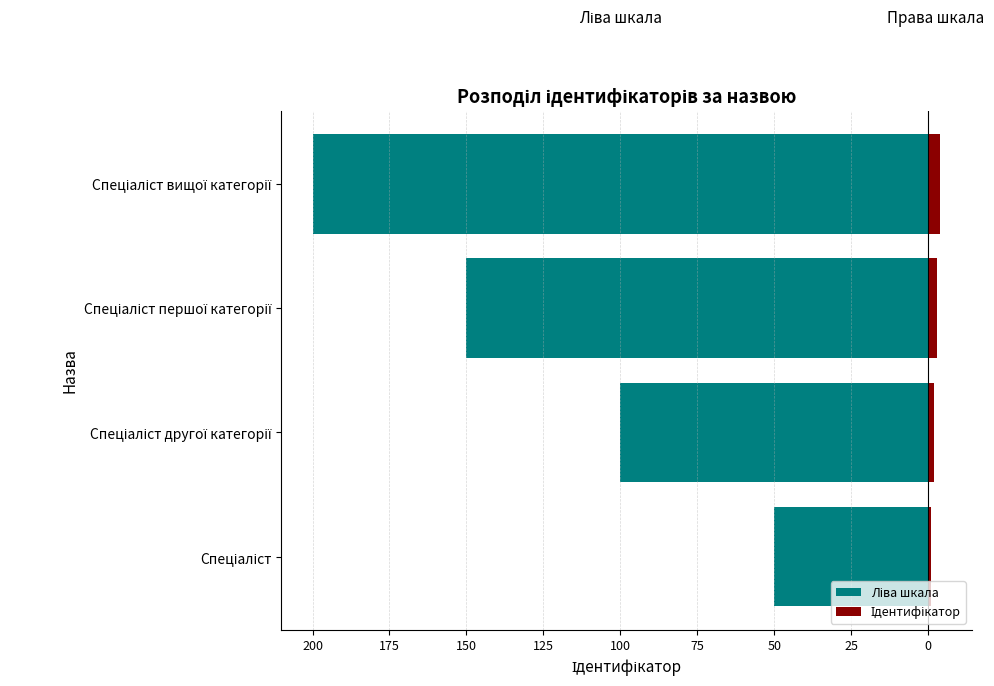

What is the spread (max minus min) of values at Спеціаліст першої категорії?

153